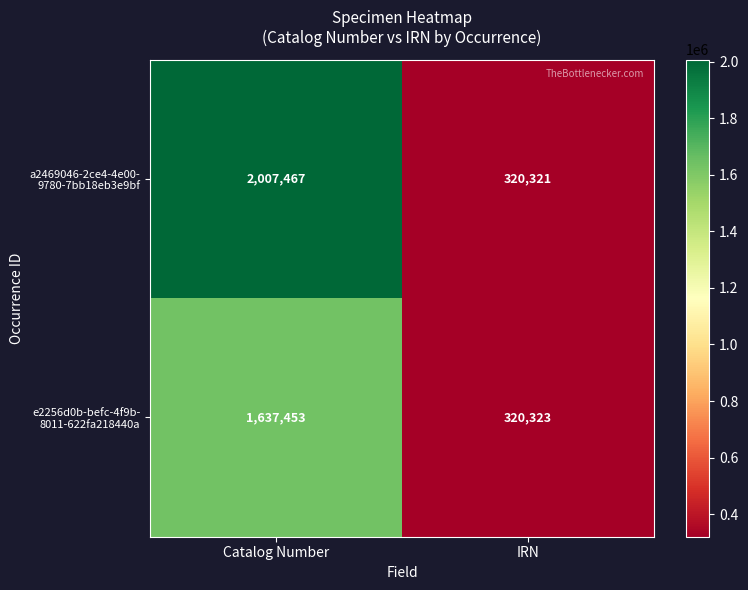

What is the spread (max minus min) of values at Catalog Number?

370014